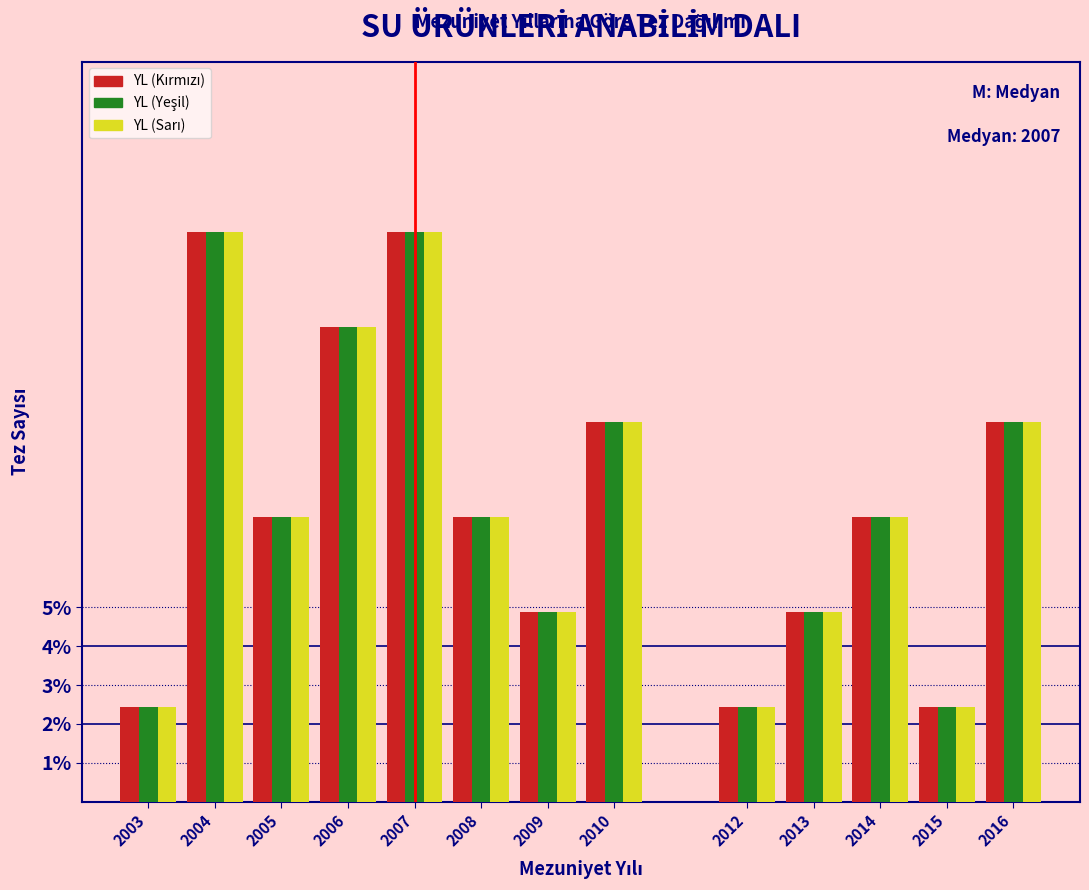

What is the total value across all series at 2010?

29.3